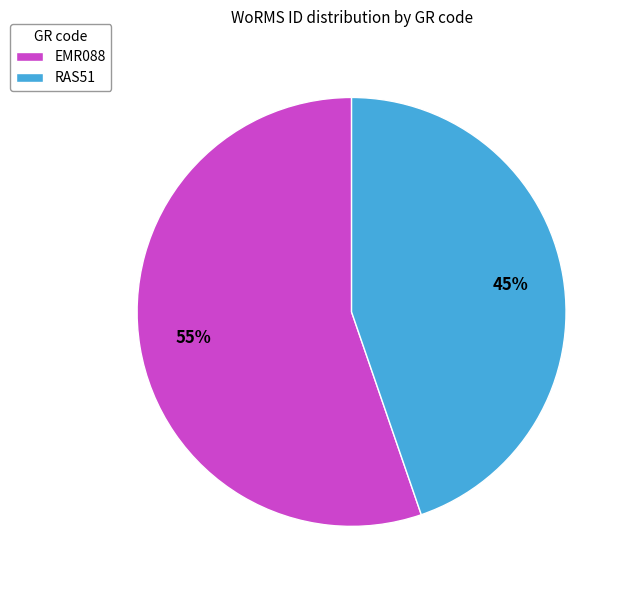

Which category accounts for the majority?

EMR088